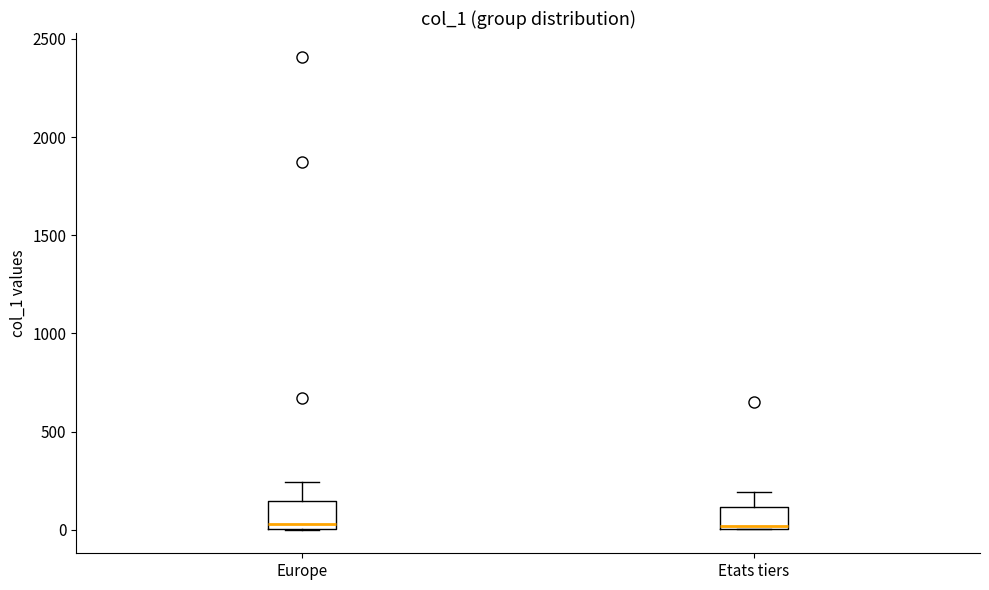

Reading left to right, transcribe this box plot: for each box, give where its median line is, the range the box spans, and where its two whiskers end, as read against the y-axis. The values are not printed on the chart, so give them approximately, as read against the axis.

Europe: median 50, box 0 to 150, whiskers 0 to 250
Etats tiers: median 0 (just above the box's lower edge), box 0 to 100, whiskers 0 to 200